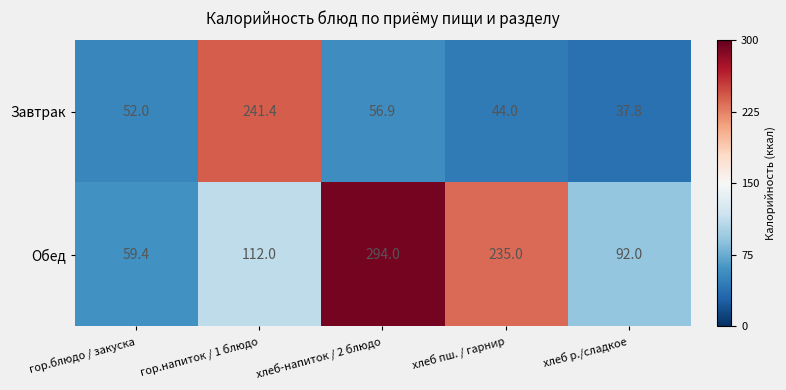

Reading left to right, extract all data points from this chart.

Завтрак: гор.блюдо / закуска=52.0	гор.напиток / 1 блюдо=241.4	хлеб-напиток / 2 блюдо=56.9	хлеб пш. / гарнир=44.0	хлеб р./сладкое=37.8
Обед: гор.блюдо / закуска=59.4	гор.напиток / 1 блюдо=112.0	хлеб-напиток / 2 блюдо=294.0	хлеб пш. / гарнир=235.0	хлеб р./сладкое=92.0